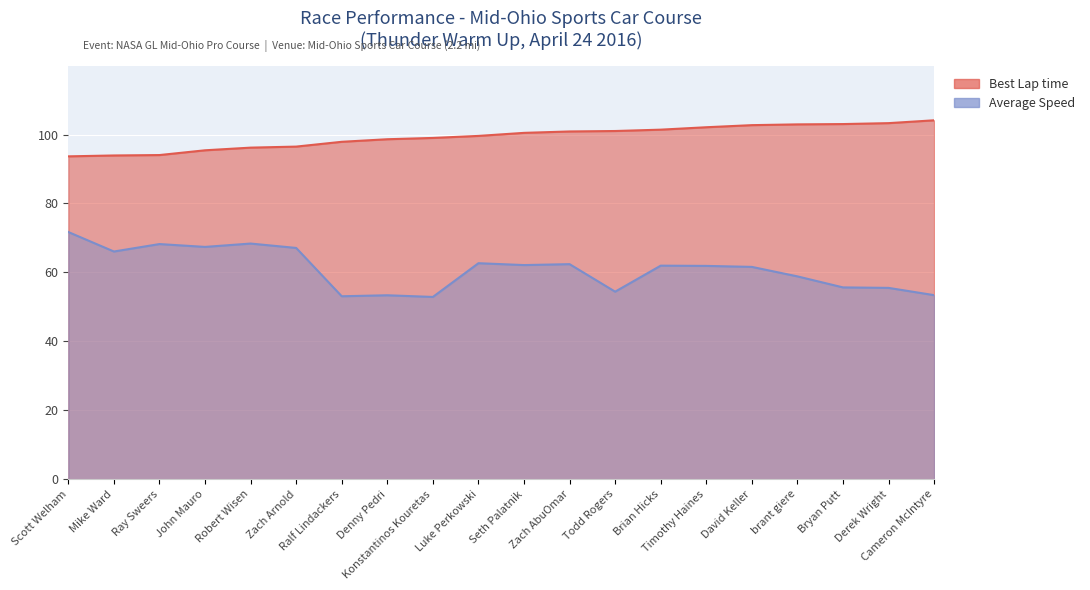

In Average Speed, how many points are lower than both neighbors (excluding endpoints)?

6